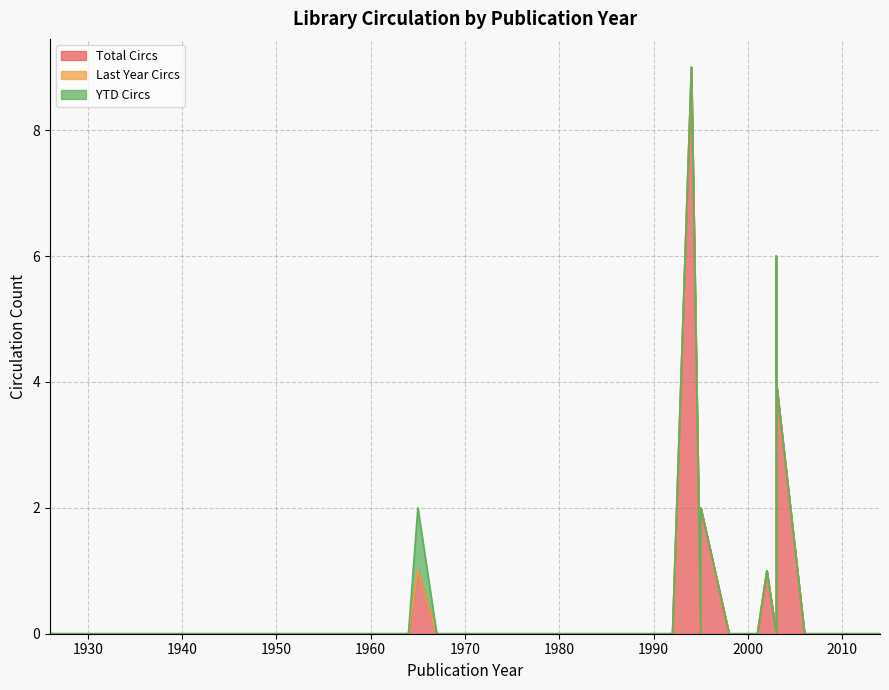

Rank the series by their maximum value, from highest to lowest.

Total Circs, YTD Circs, Last Year Circs